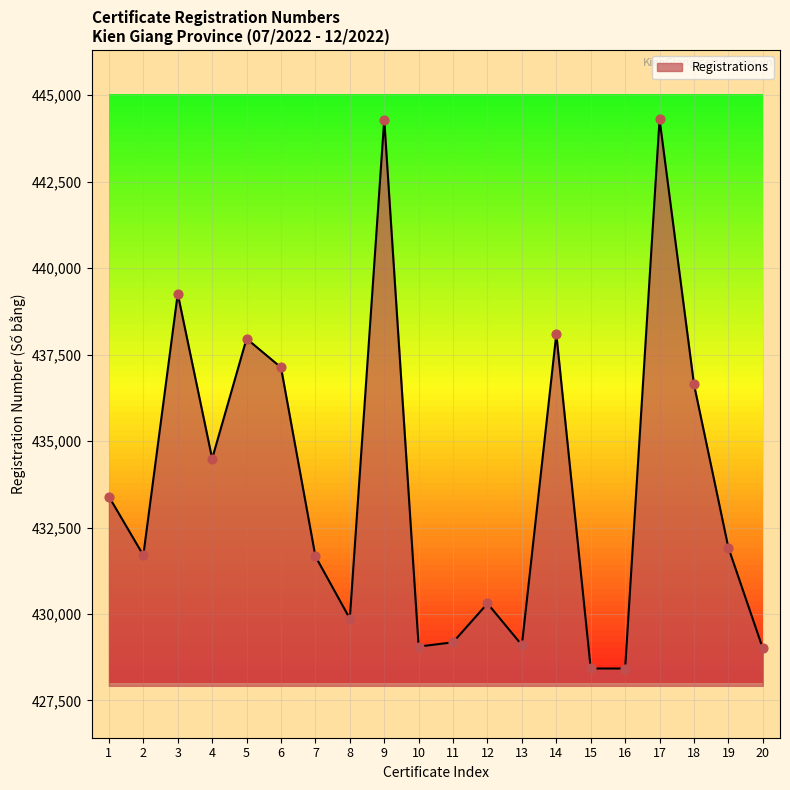

What is the ratio of the value at 10 to the value at 12?

1.0